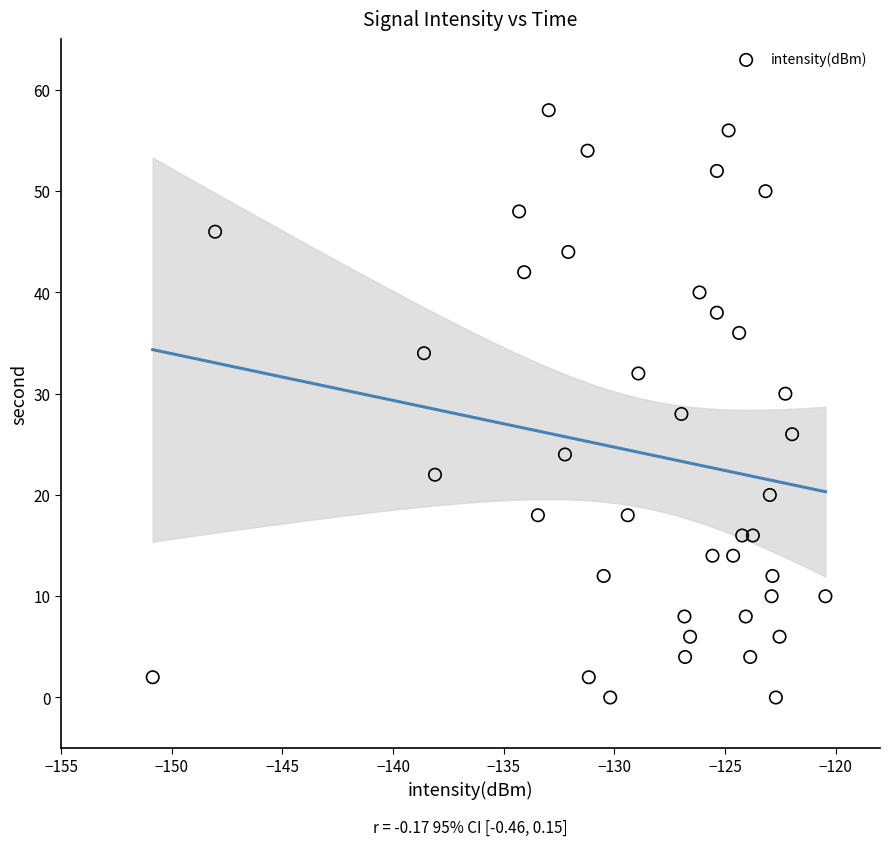

What is the range of Y values (max minus min)?

58